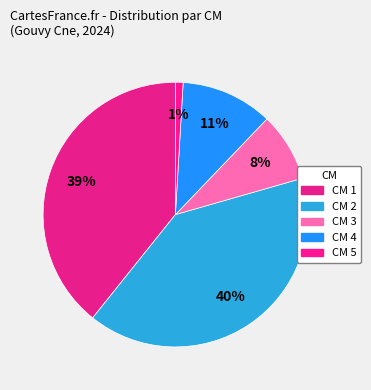

Rank the categories by value from highest to lowest.

CM 2, CM 1, CM 4, CM 3, CM 5